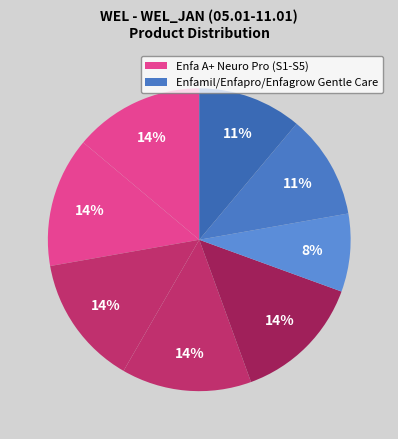

Count the number of slices in the pie.

8